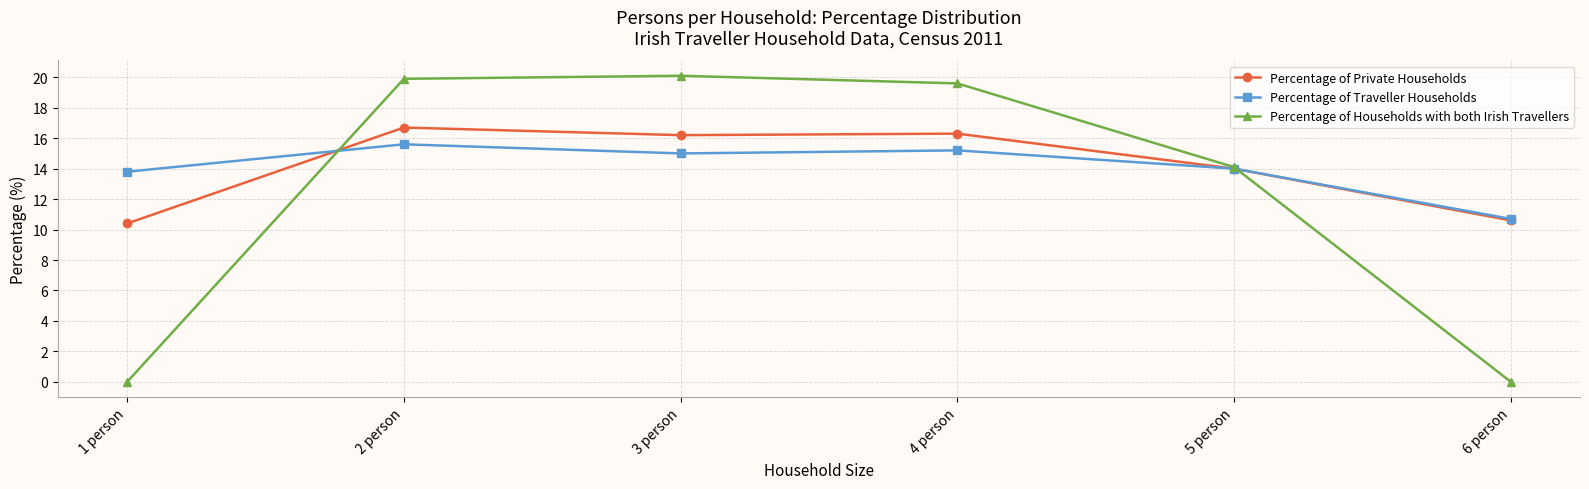

How many data points in Percentage of Private Households are less than 16?

3